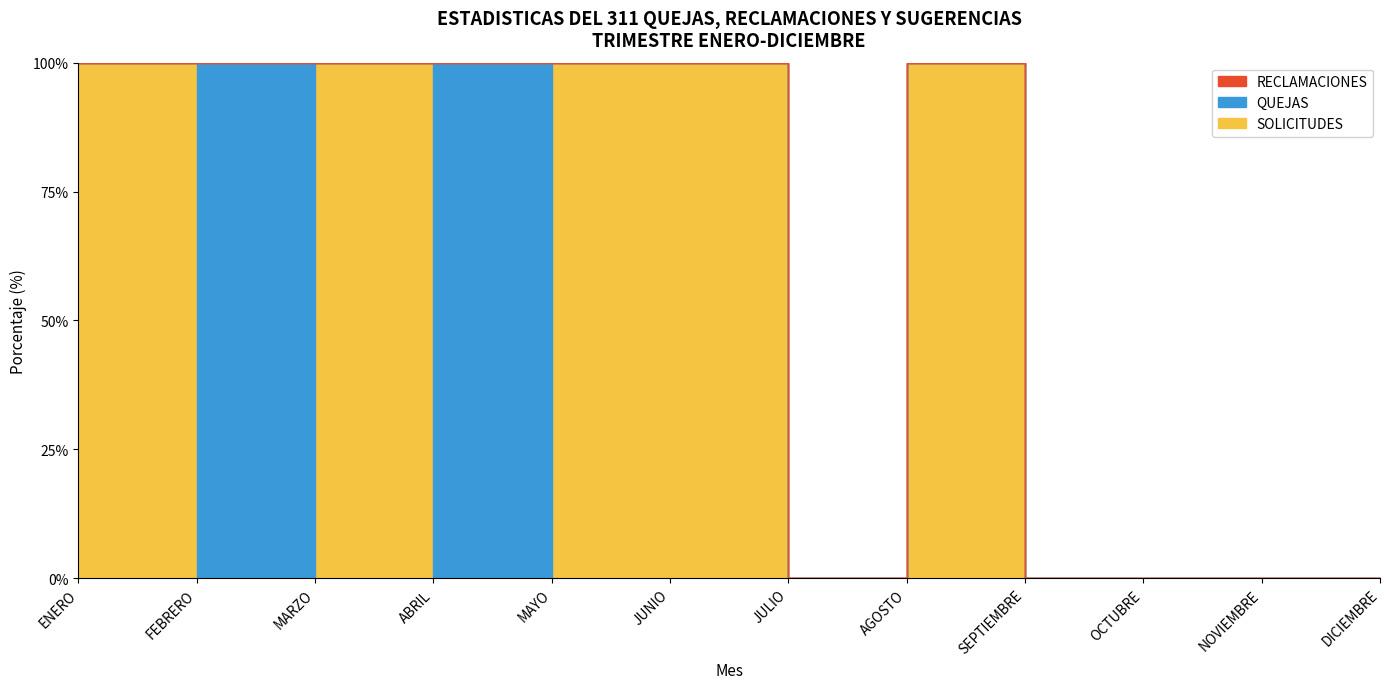

What is the label of the 12th point from the left?

DICIEMBRE